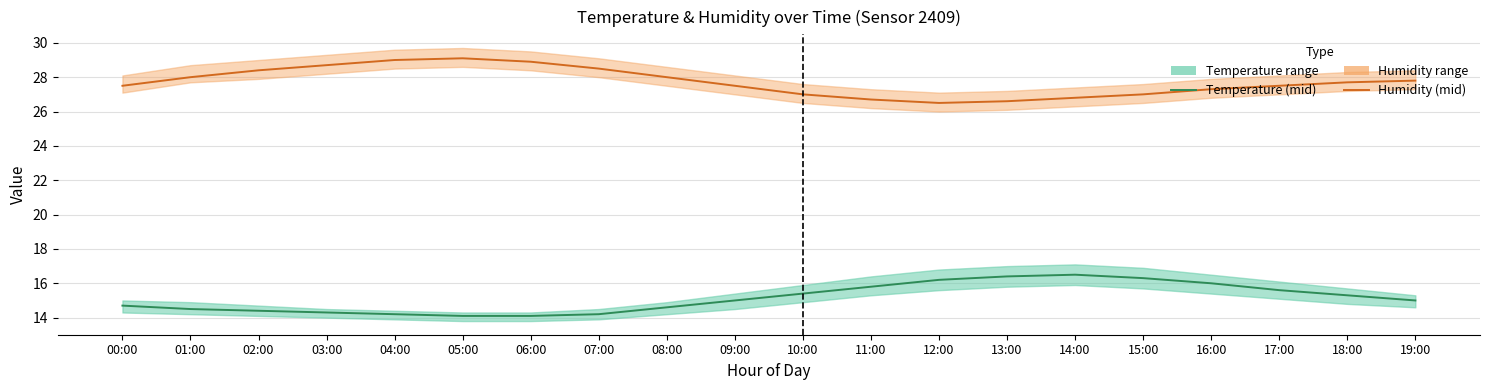

True or false: Humidity (mid) and Temperature (mid) intersect in this chart.

False